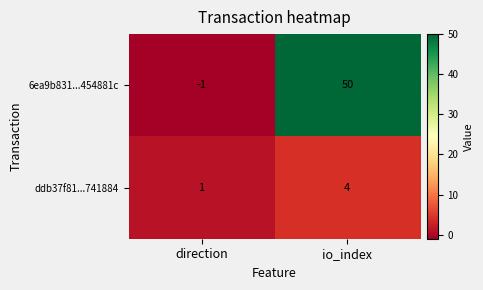

Which series has the largest total across all categories?

6ea9b831...454881c